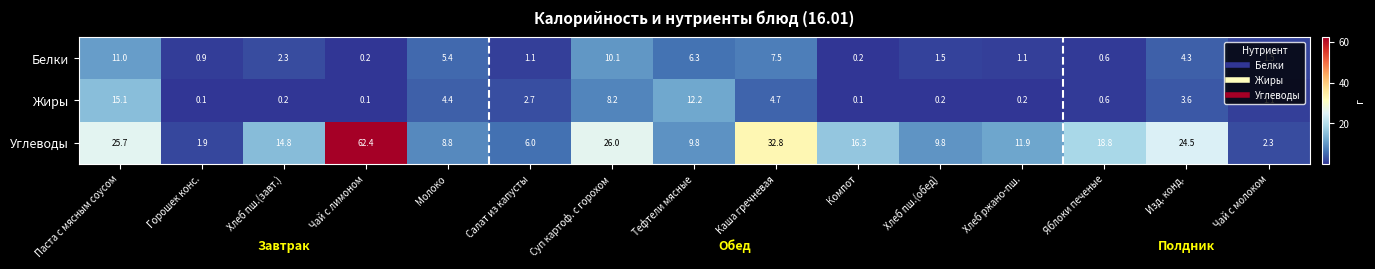

Which series has the widest spread of values?

Углеводы